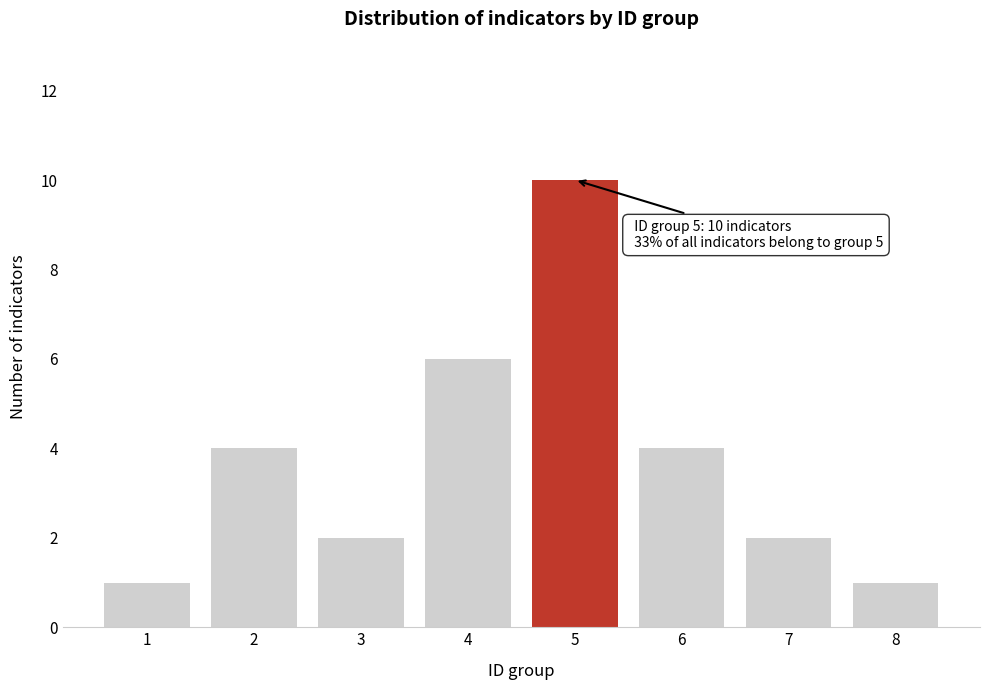

Reading right to left, list all the values displayed in this chart.

8=1	7=2	6=4	5=10	4=6	3=2	2=4	1=1